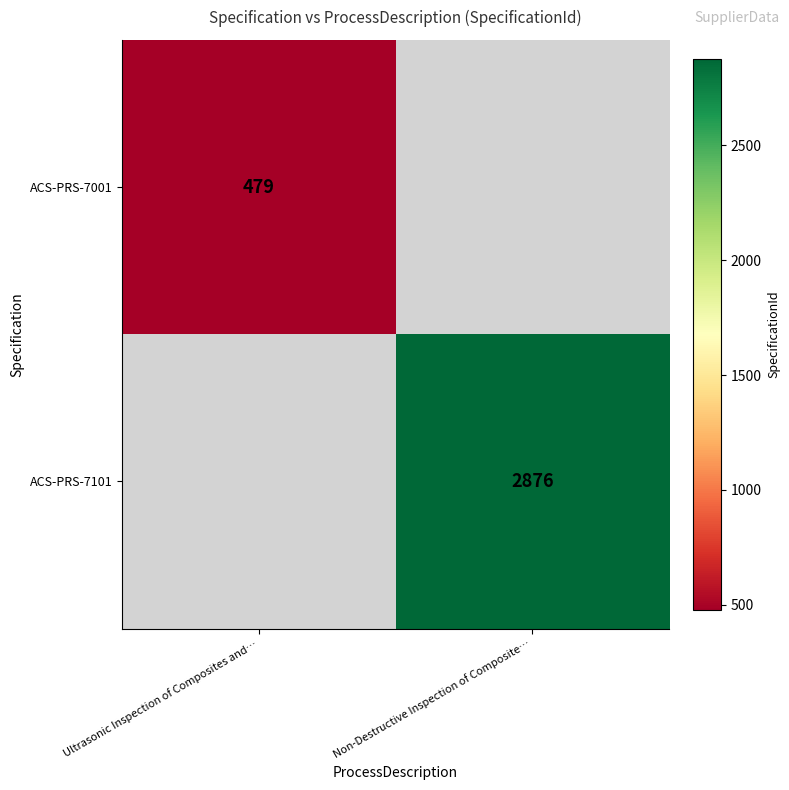

True or false: ACS-PRS-7101 has a value of 4780 at Non-Destructive Inspection of Composite….

False